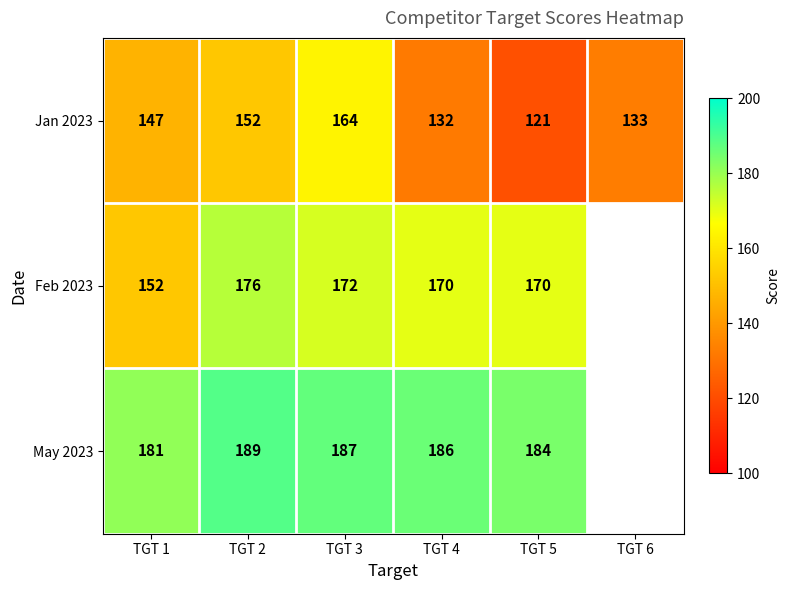

Which category has the lowest value in the Jan 2023 series?

TGT 5